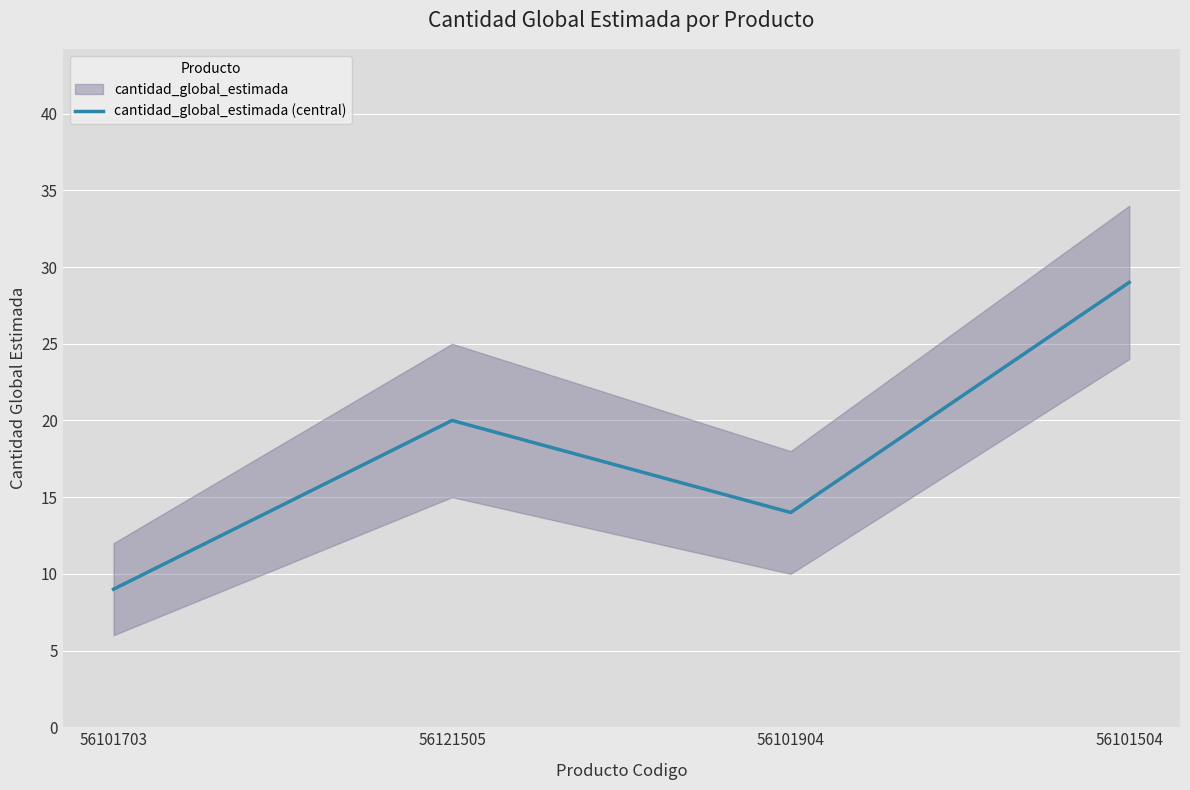

True or false: the data shows 29 at 56101504.

True